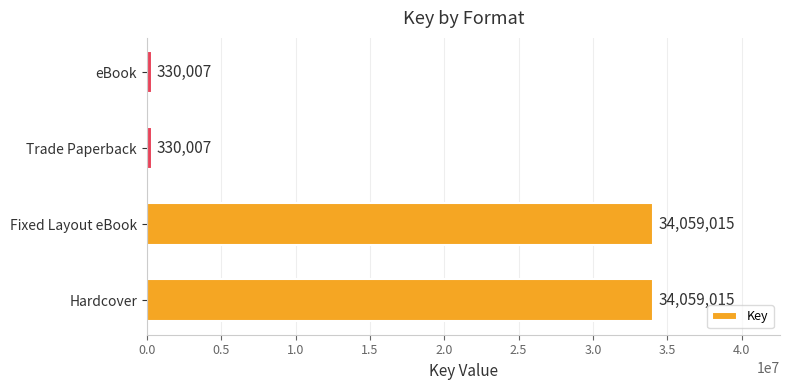

What is the difference between the maximum and second lowest values?

33729008